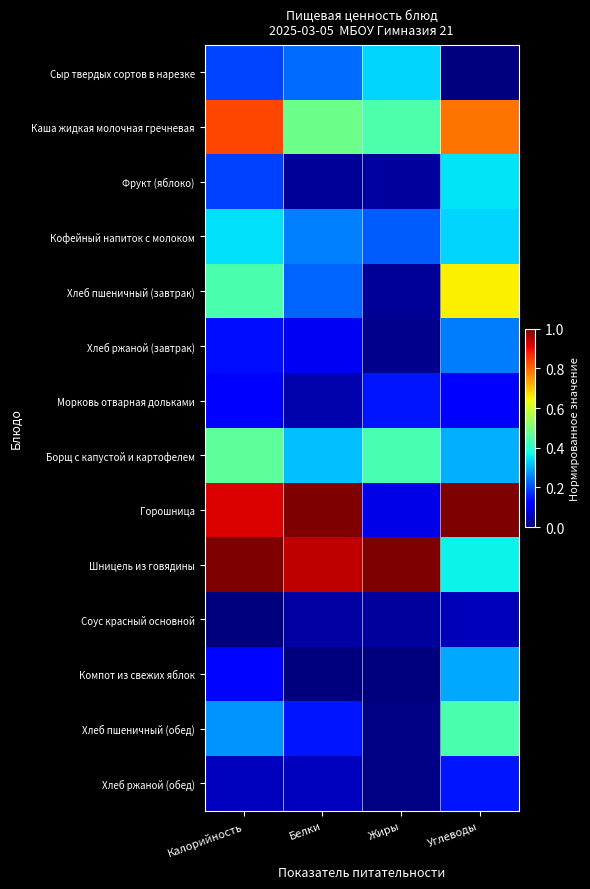

Reading left to right, what are all the values shown in this chart?

Сыр твердых сортов в нарезке: Калорийность=0.2	Белки=0.2	Жиры=0.3	Углеводы=0.0
Каша жидкая молочная гречневая: Калорийность=0.8	Белки=0.5	Жиры=0.4	Углеводы=0.8
Фрукт (яблоко): Калорийность=0.2	Белки=0.0	Жиры=0.0	Углеводы=0.3
Кофейный напиток с молоком: Калорийность=0.3	Белки=0.3	Жиры=0.2	Углеводы=0.3
Хлеб пшеничный (завтрак): Калорийность=0.4	Белки=0.2	Жиры=0.0	Углеводы=0.7
Хлеб ржаной (завтрак): Калорийность=0.1	Белки=0.1	Жиры=0.0	Углеводы=0.2
Морковь отварная дольками: Калорийность=0.1	Белки=0.0	Жиры=0.1	Углеводы=0.1
Борщ с капустой и картофелем: Калорийность=0.5	Белки=0.3	Жиры=0.4	Углеводы=0.3
Горошница: Калорийность=0.9	Белки=1.0	Жиры=0.1	Углеводы=1.0
Шницель из говядины: Калорийность=1.0	Белки=0.9	Жиры=1.0	Углеводы=0.4
Соус красный основной: Калорийность=0.0	Белки=0.0	Жиры=0.0	Углеводы=0.1
Компот из свежих яблок: Калорийность=0.1	Белки=0.0	Жиры=0.0	Углеводы=0.3
Хлеб пшеничный (обед): Калорийность=0.3	Белки=0.1	Жиры=0.0	Углеводы=0.4
Хлеб ржаной (обед): Калорийность=0.1	Белки=0.1	Жиры=0.0	Углеводы=0.1